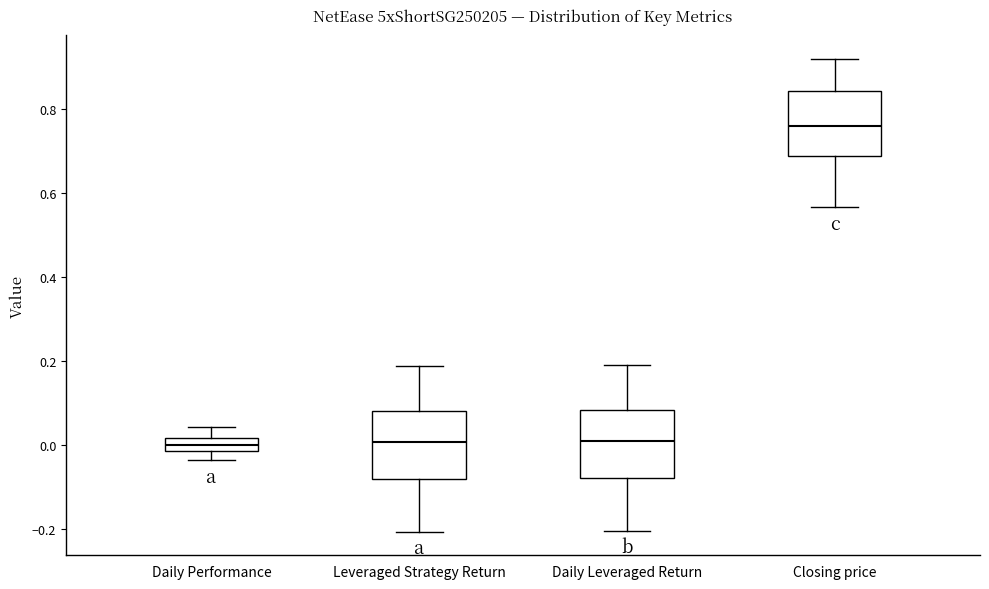

Reading left to right, transcribe this box plot: for each box, give where its median line is, the range the box spans, and where its two whiskers end, as read against the y-axis. The values are not printed on the chart, so give them approximately, as read against the axis.

Daily Performance: median 0.00, box -0.02 to 0.02, whiskers -0.04 to 0.04
Leveraged Strategy Return: median 0.00, box -0.08 to 0.08, whiskers -0.20 to 0.18
Daily Leveraged Return: median 0.00, box -0.08 to 0.08, whiskers -0.20 to 0.18
Closing price: median 0.76, box 0.68 to 0.84, whiskers 0.56 to 0.92